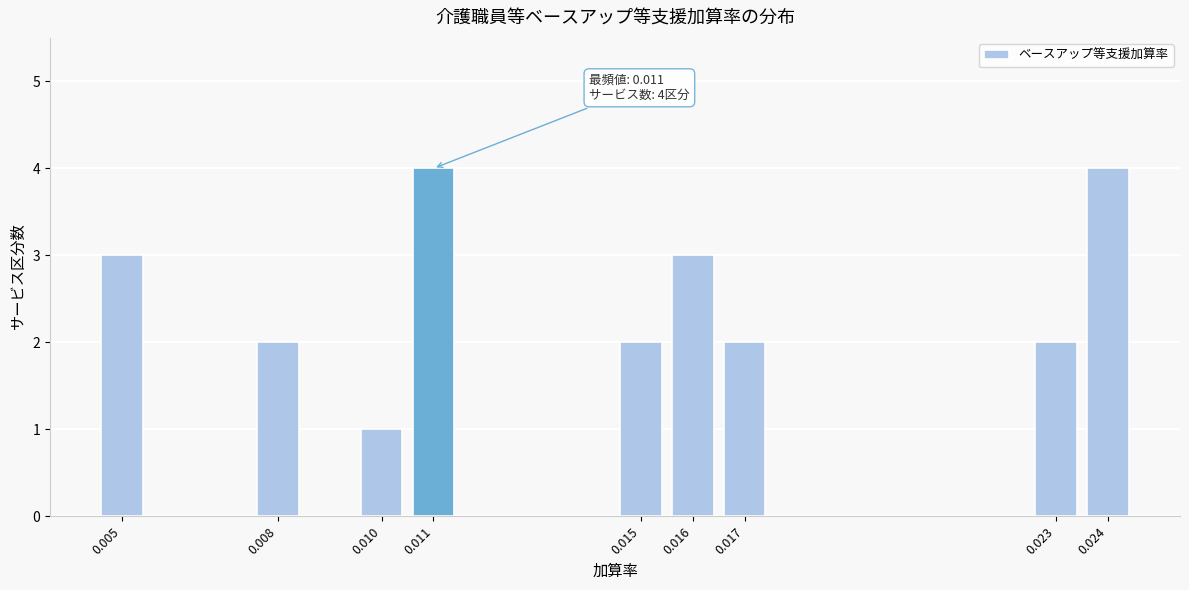

Reading left to right, extract all data points from this chart.

0.005=3	0.008=2	0.010=1	0.011=4	0.015=2	0.016=3	0.017=2	0.023=2	0.024=4